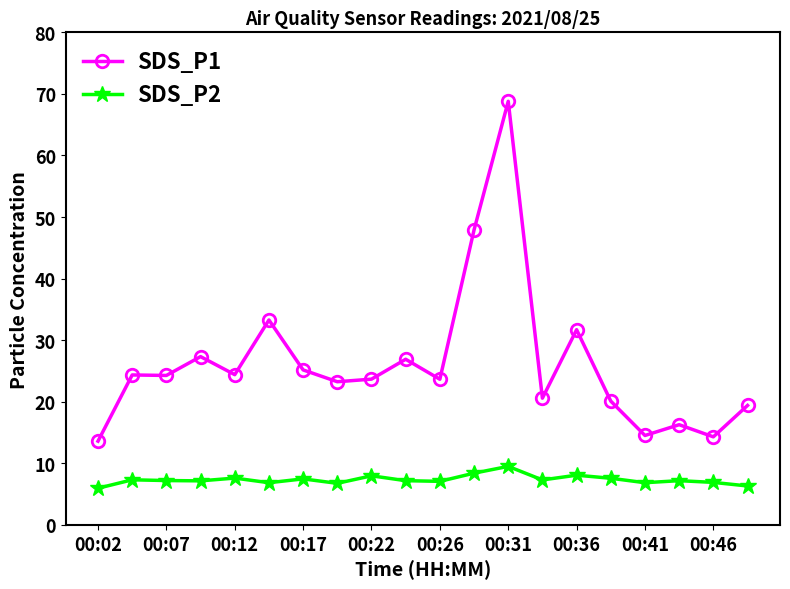

Which series has the widest spread of values?

SDS_P1